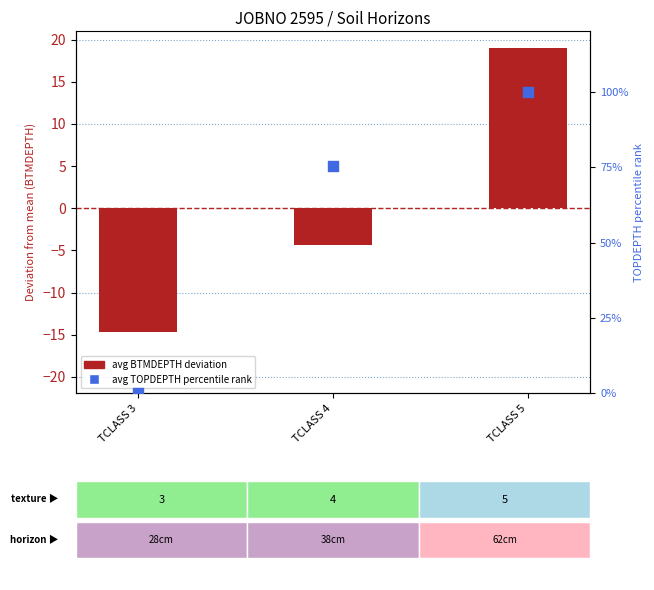

Is the value of avg TOPDEPTH percentile at TCLASS 5 greater than the value of avg BTMDEPTH deviation at TCLASS 4?

Yes